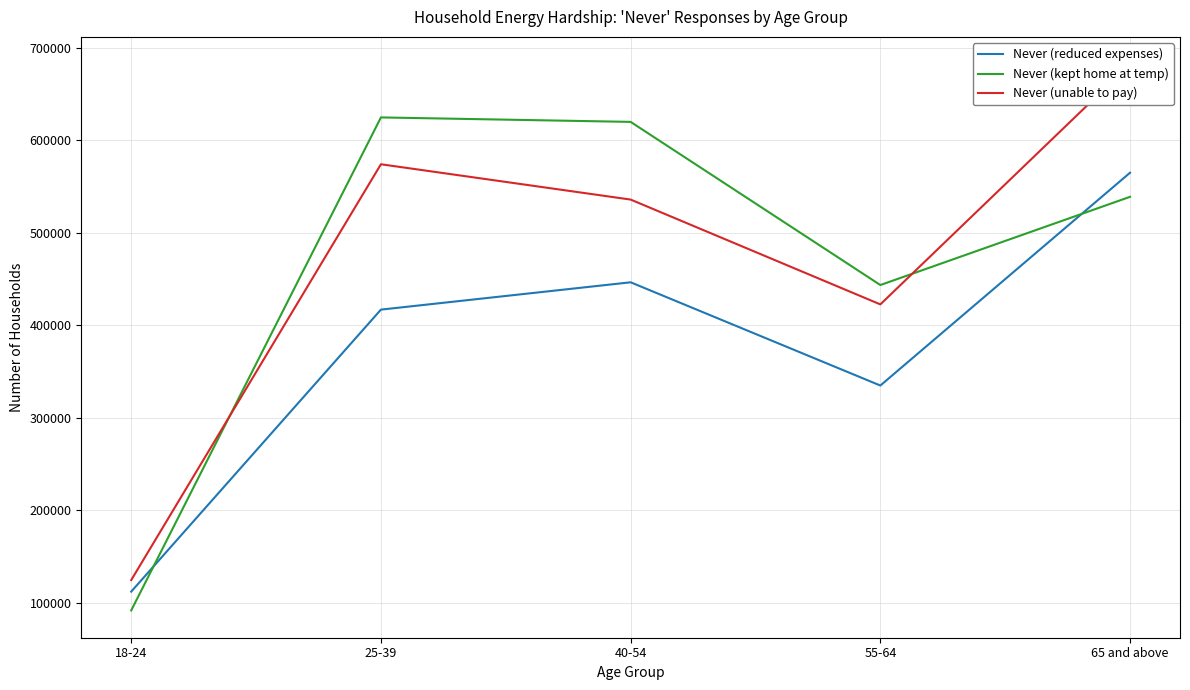

What is the greatest value displayed?

682136